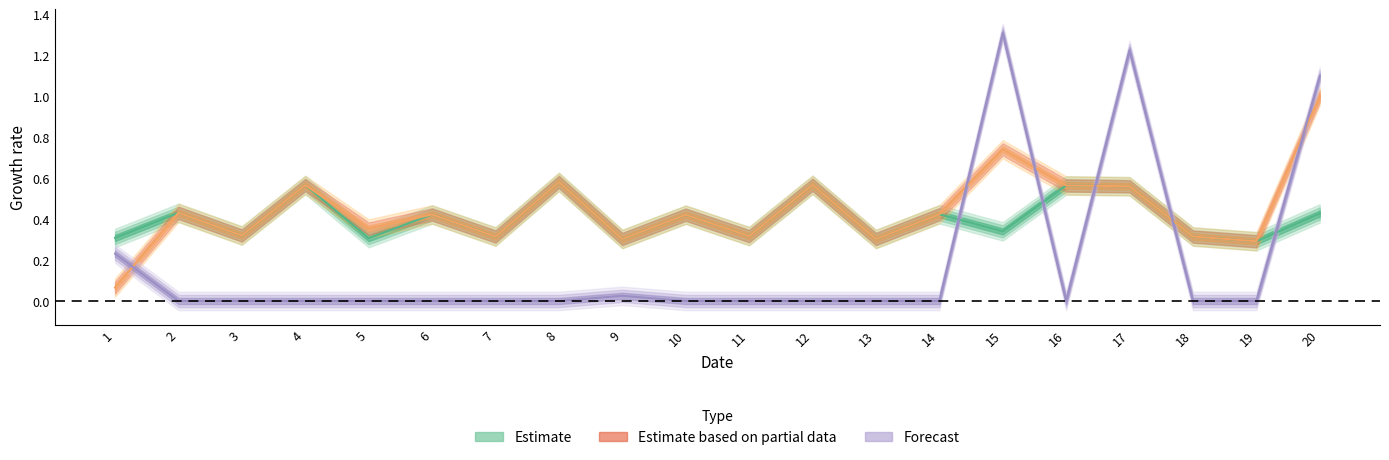

True or false: начислено and уплачено cross at least once.

False